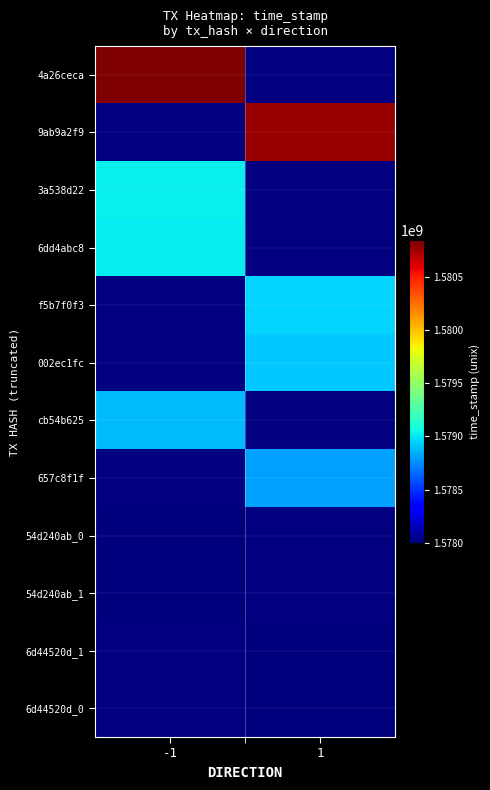

At which label is 4a26ceca closest to 1580847683?

-1